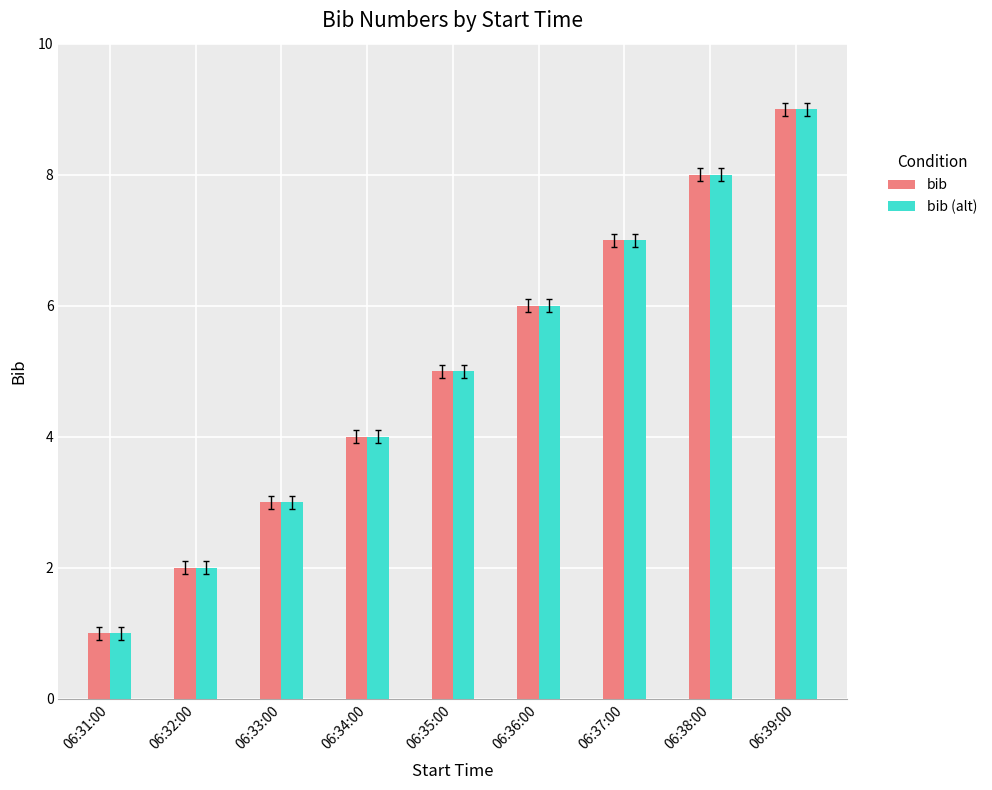

At which category is the sum across all series the highest?

06:39:00